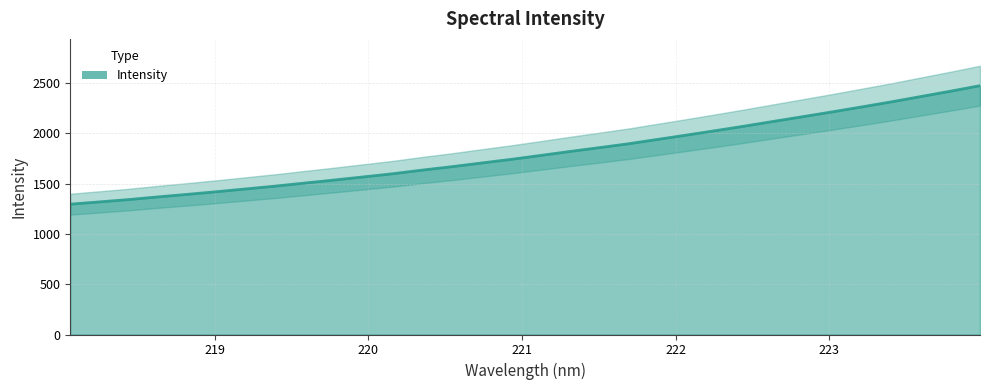

True or false: there are more than 2 points higher than both neighbors.

False